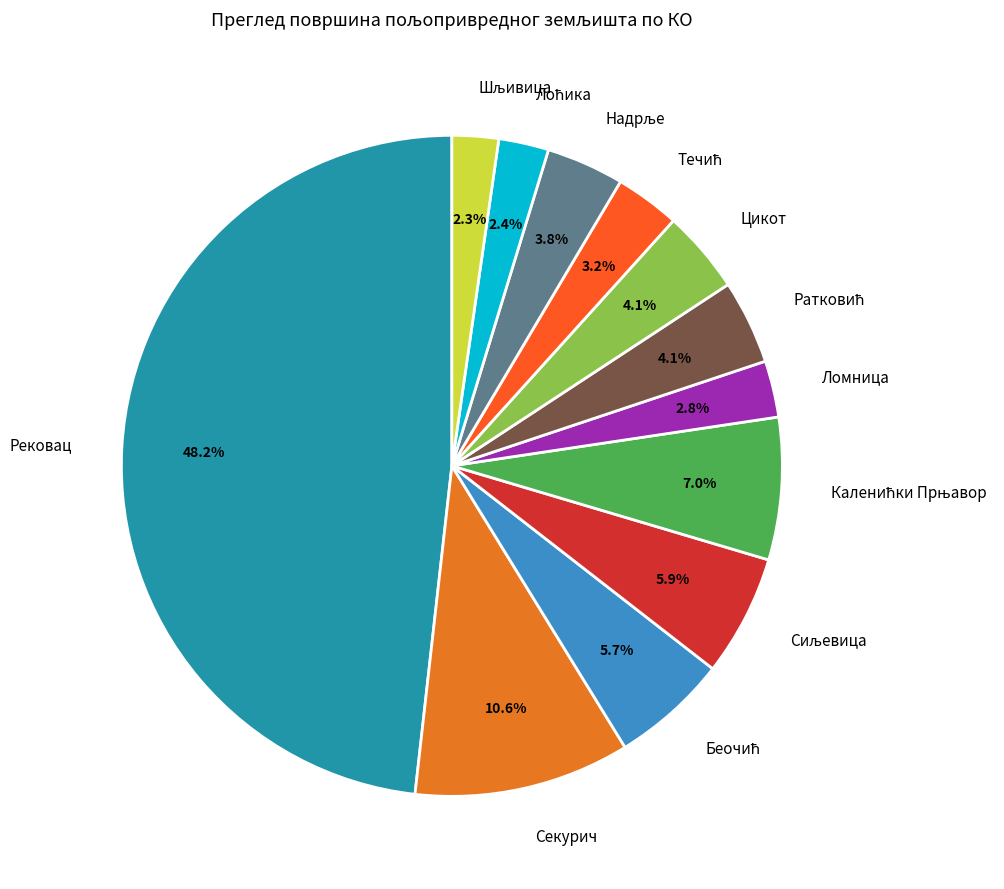

Count the number of slices in the pie.

12